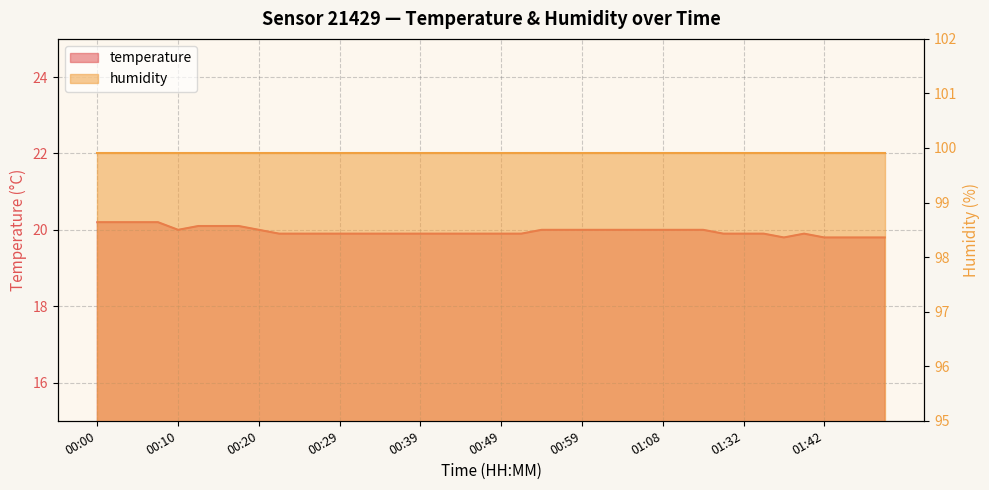

At which category does the data reach its first local peak?

01:40